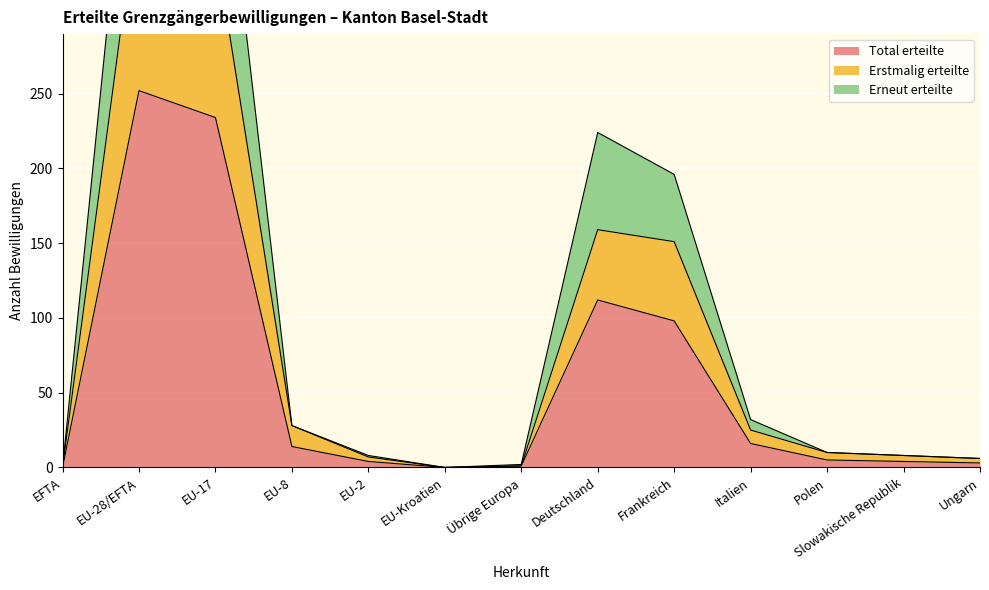

At which category does Erstmalig erteilte reach its first local peak?

EU-28/EFTA